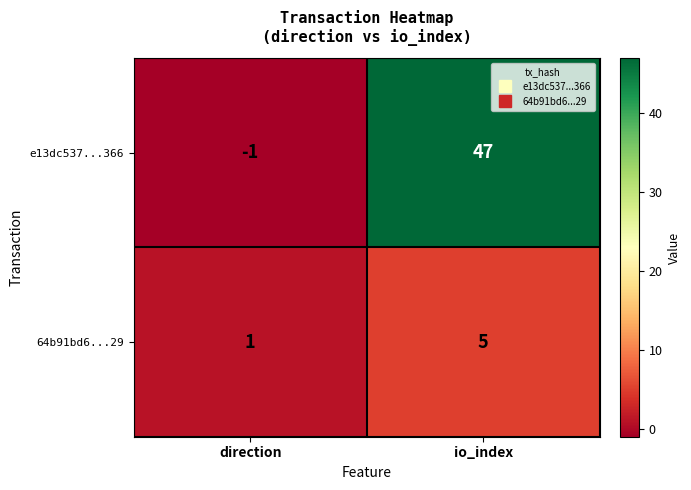

What is the total value across all series at io_index?

52